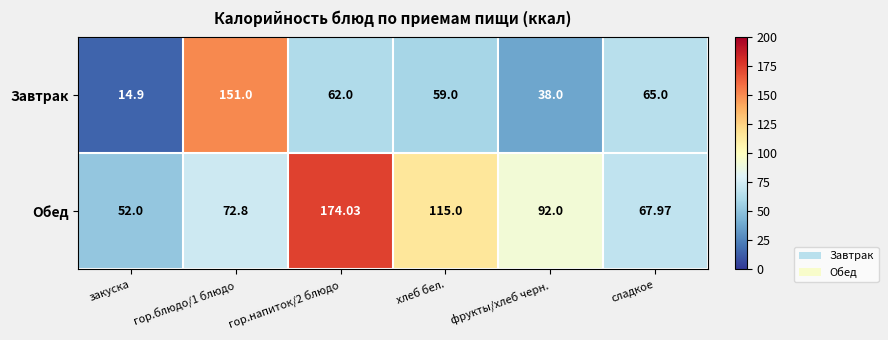

At which label is Обед closest to 113?

хлеб бел.